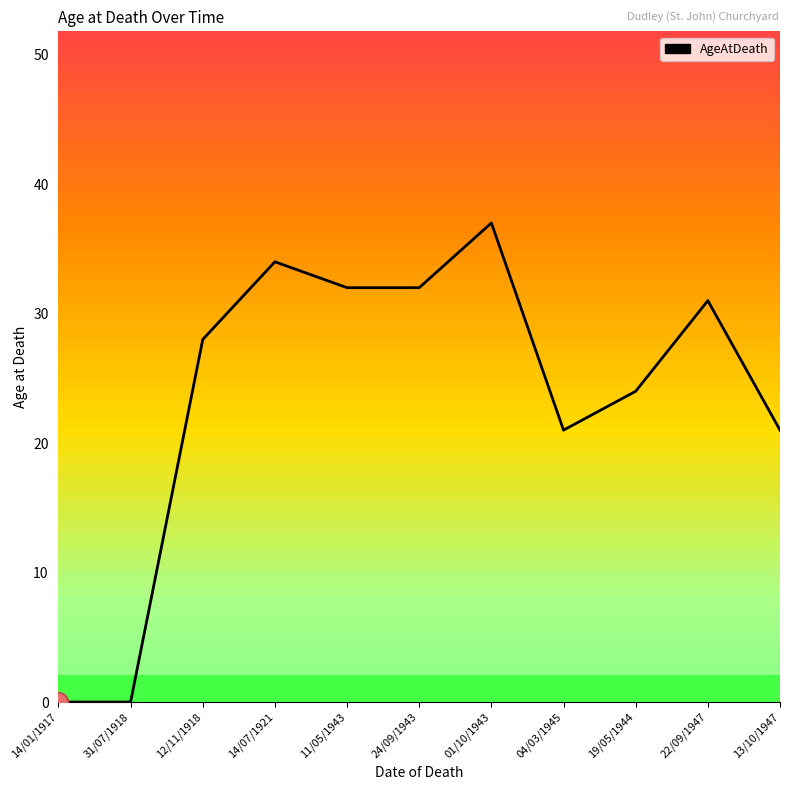

What position from the left is 14/01/1917?

1